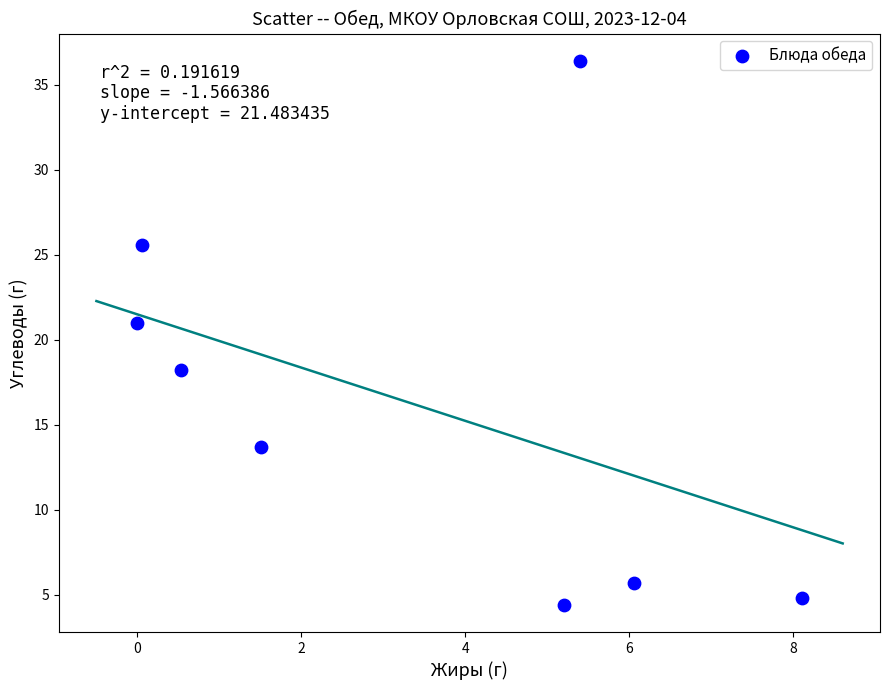

What Y value in the scatter plot is closest to 20?

21.0